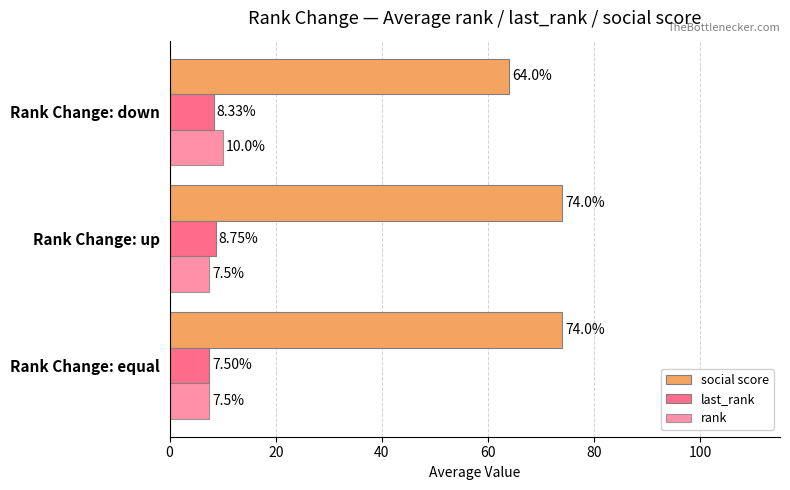

Reading left to right, what are all the values shown in this chart?

social score: 74.0	74.0	64.0
last_rank: 7.5	8.8	8.3
rank: 7.5	7.5	10.0